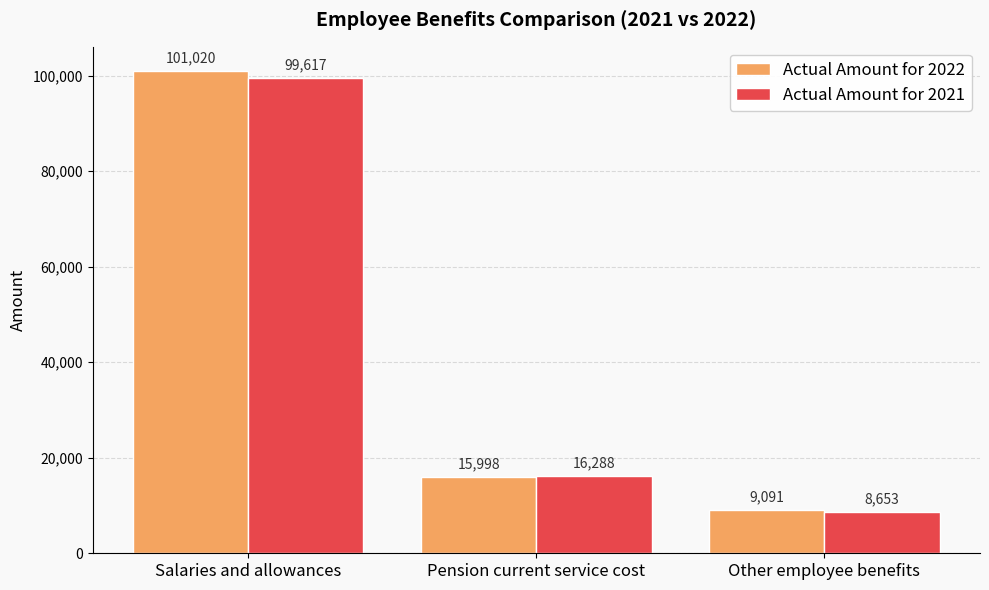

What is the difference between the second highest and minimum values in the Actual Amount for 2021 series?

7635